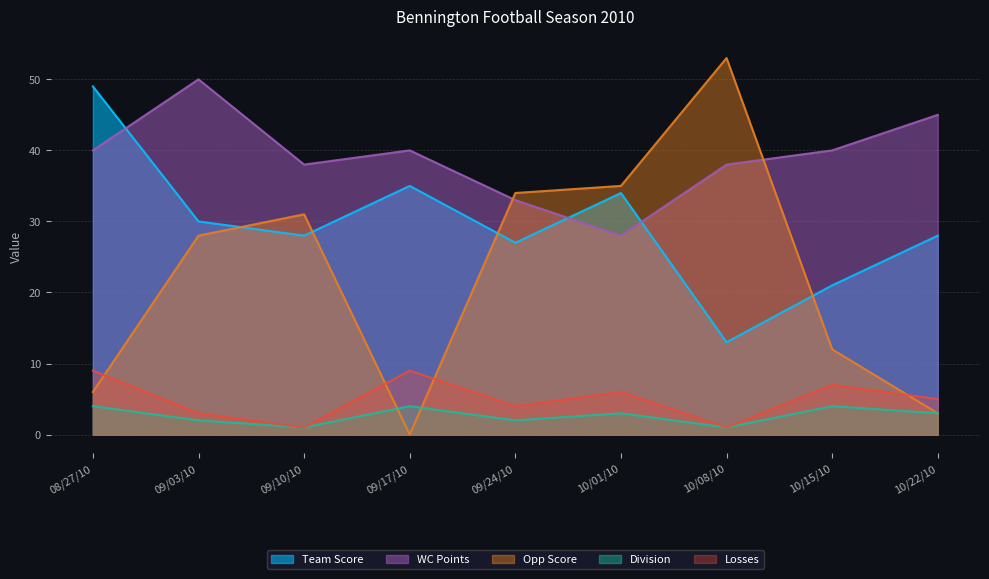

Which series has the largest total across all categories?

WC Points